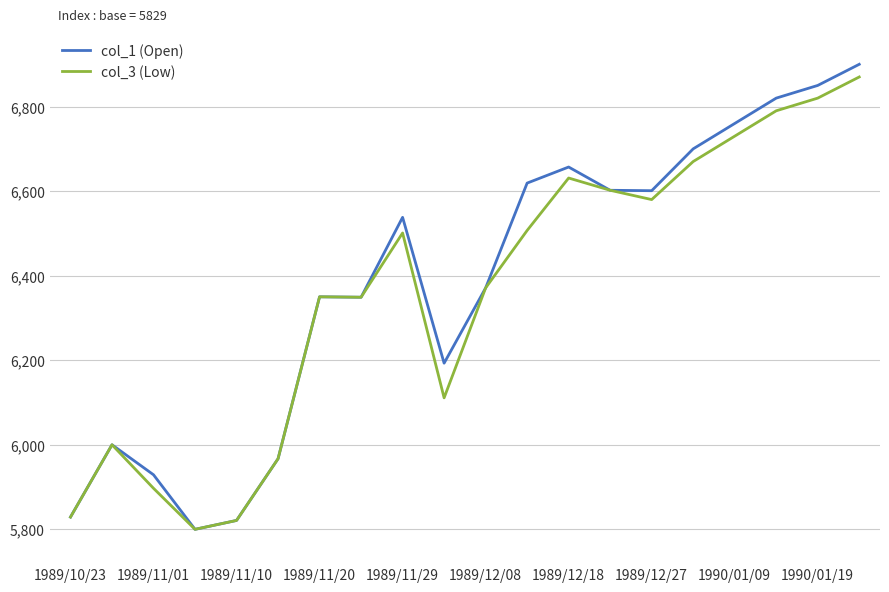

Does the chart display data point markers on the line(s)?

No